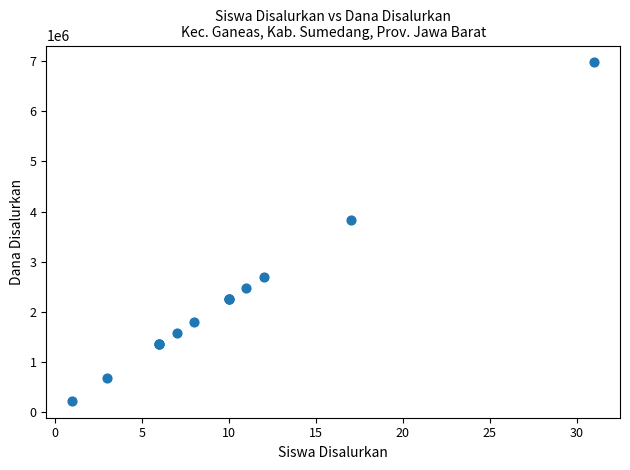

What Y value in the scatter plot is closest to 3600000?

3825000